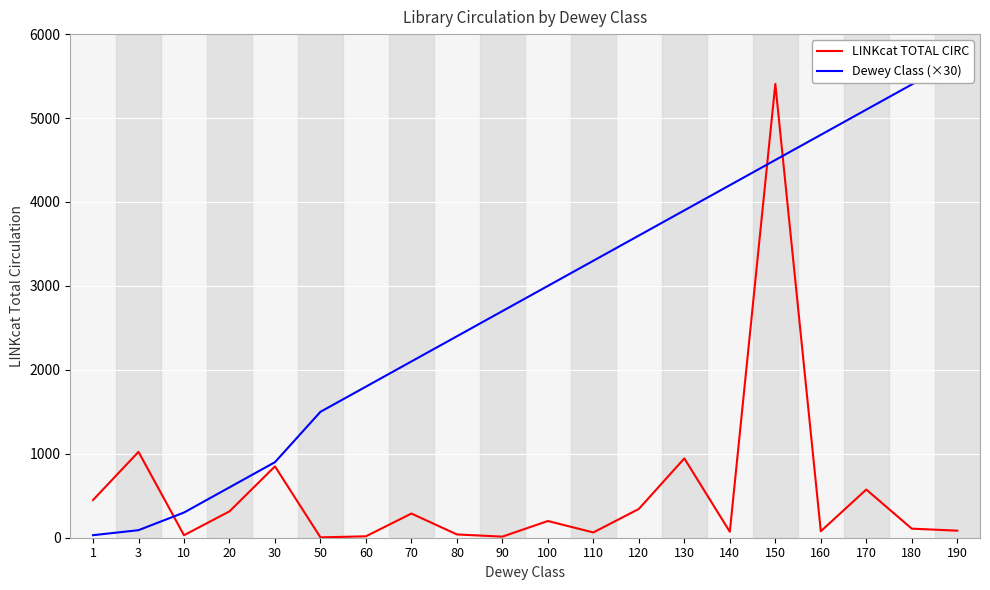

What value does the LINKcat TOTAL CIRC series have at 170, to the nearest 10?

570